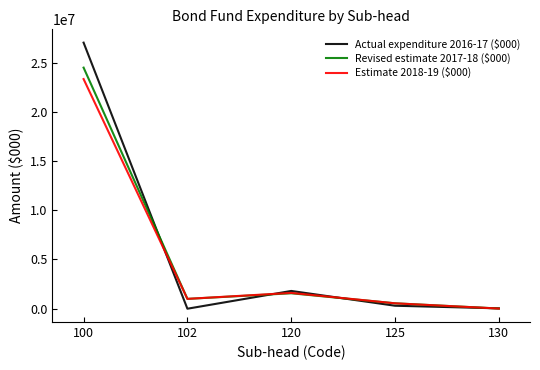

What is the maximum value shown in the chart?

27021560